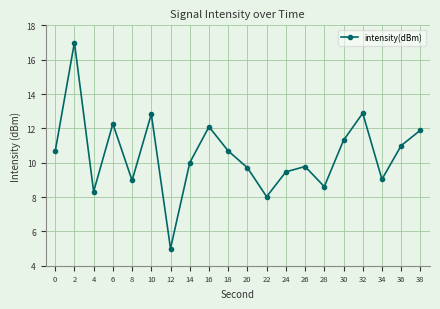

How many lines are shown in the chart?

1